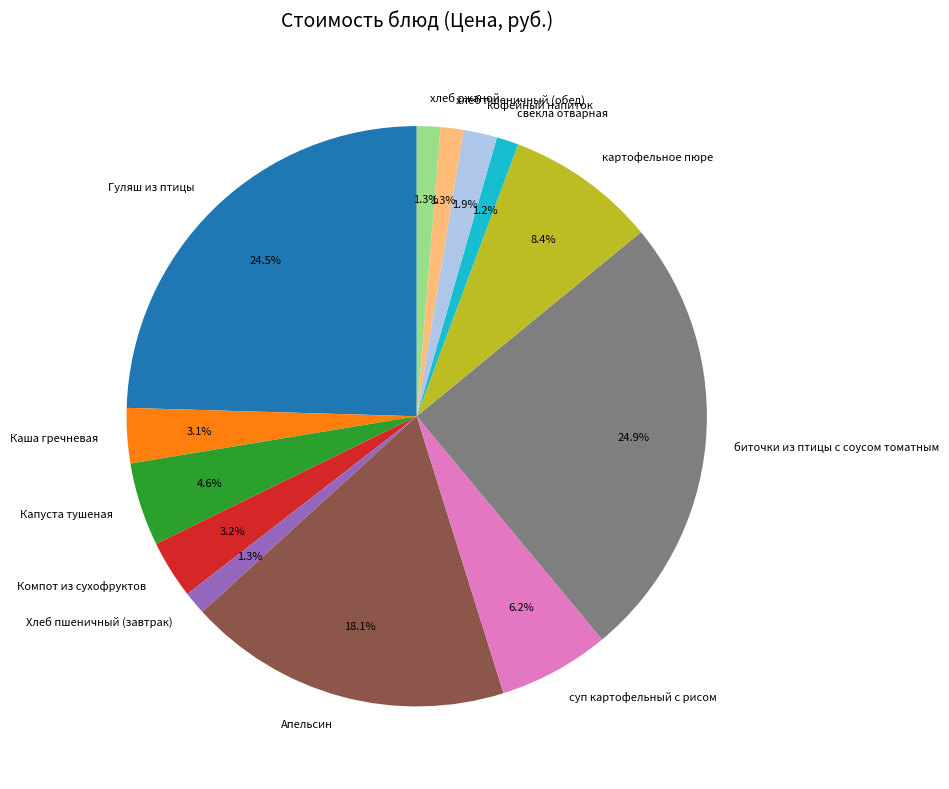

Is there a majority slice in this chart?

No